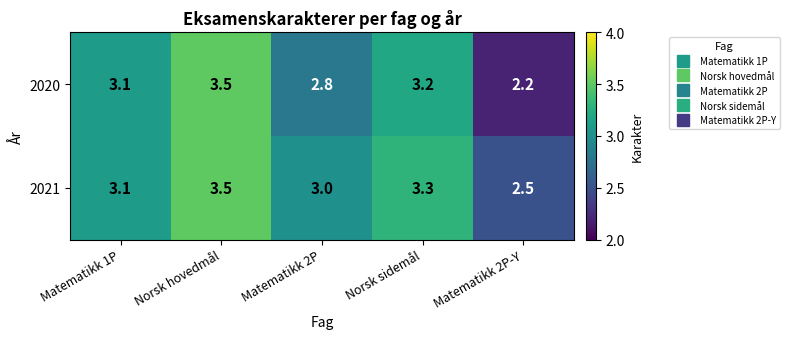

Which series has the largest total across all categories?

2021